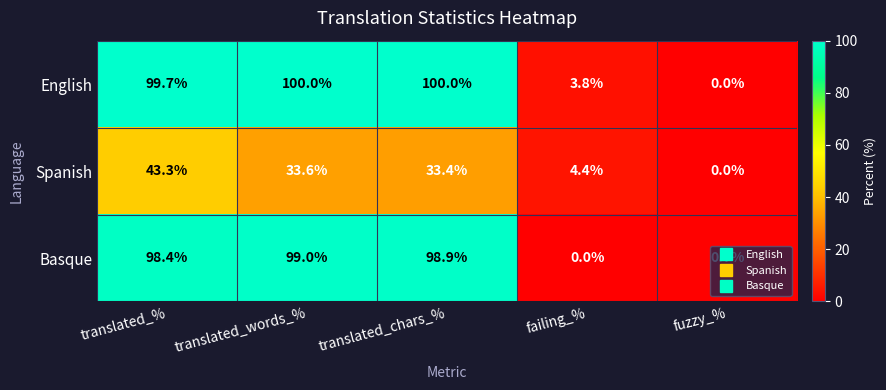

How many distinct data groups are displayed?

3